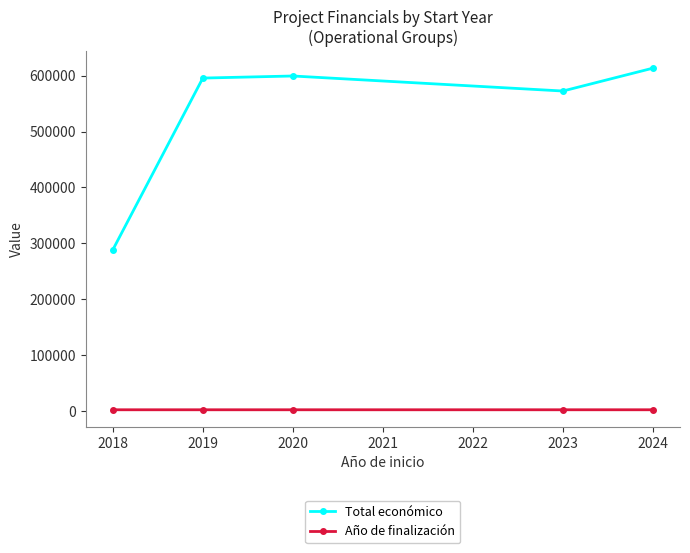

What is the minimum value shown in the chart?

2019.0